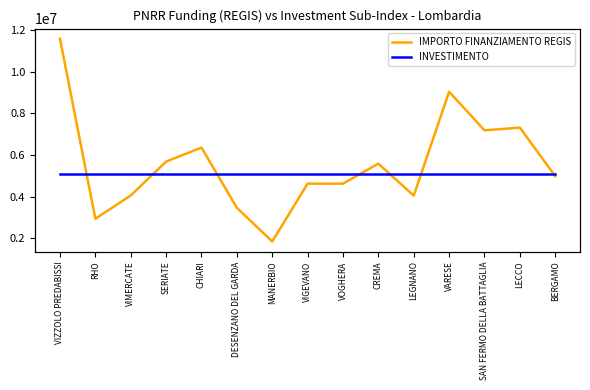

What is the label of the 1st point from the left?

VIZZOLO PREDABISSI